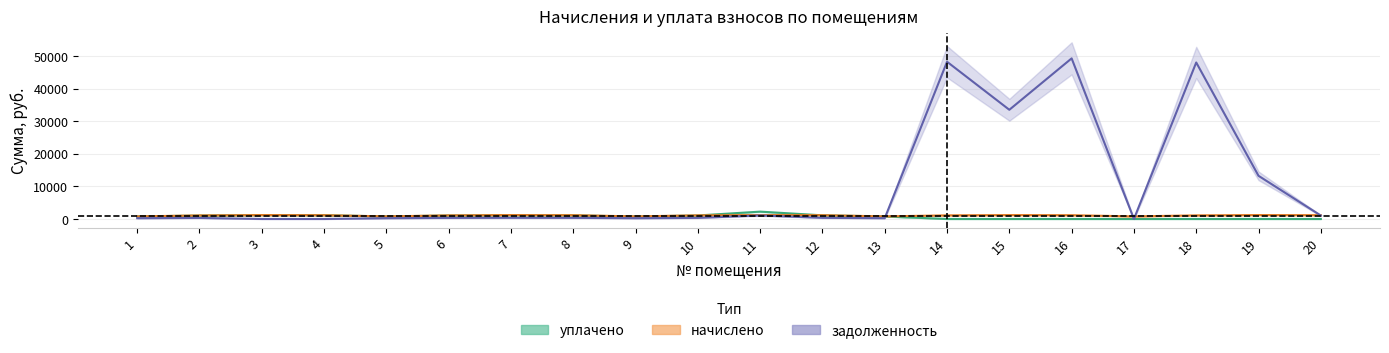

Does the chart have visible grid lines?

Yes